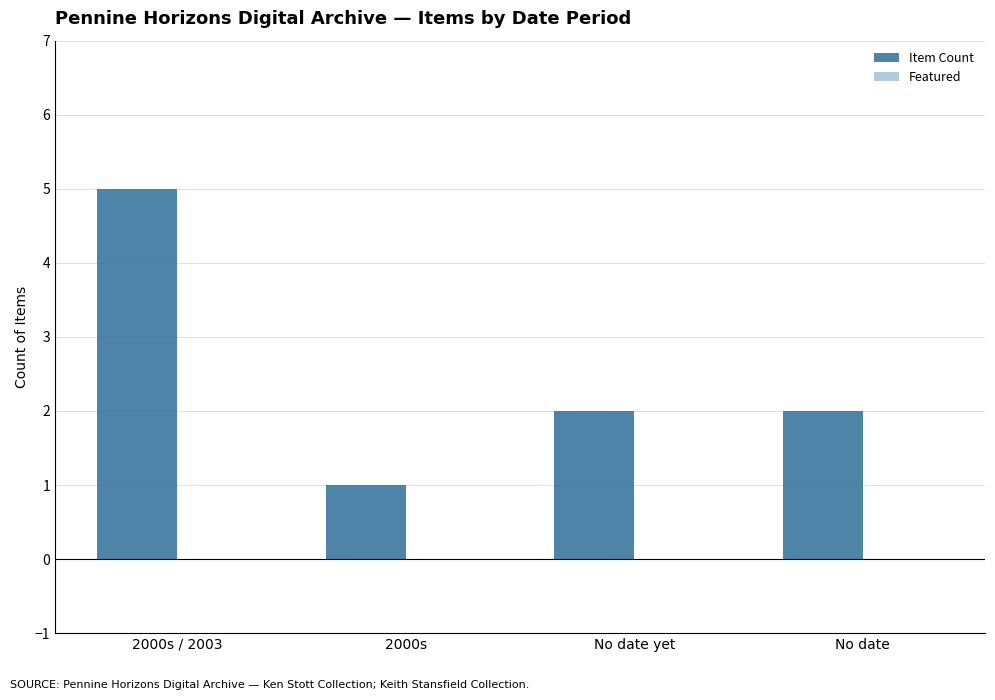

What is the difference between the maximum and minimum values?

4